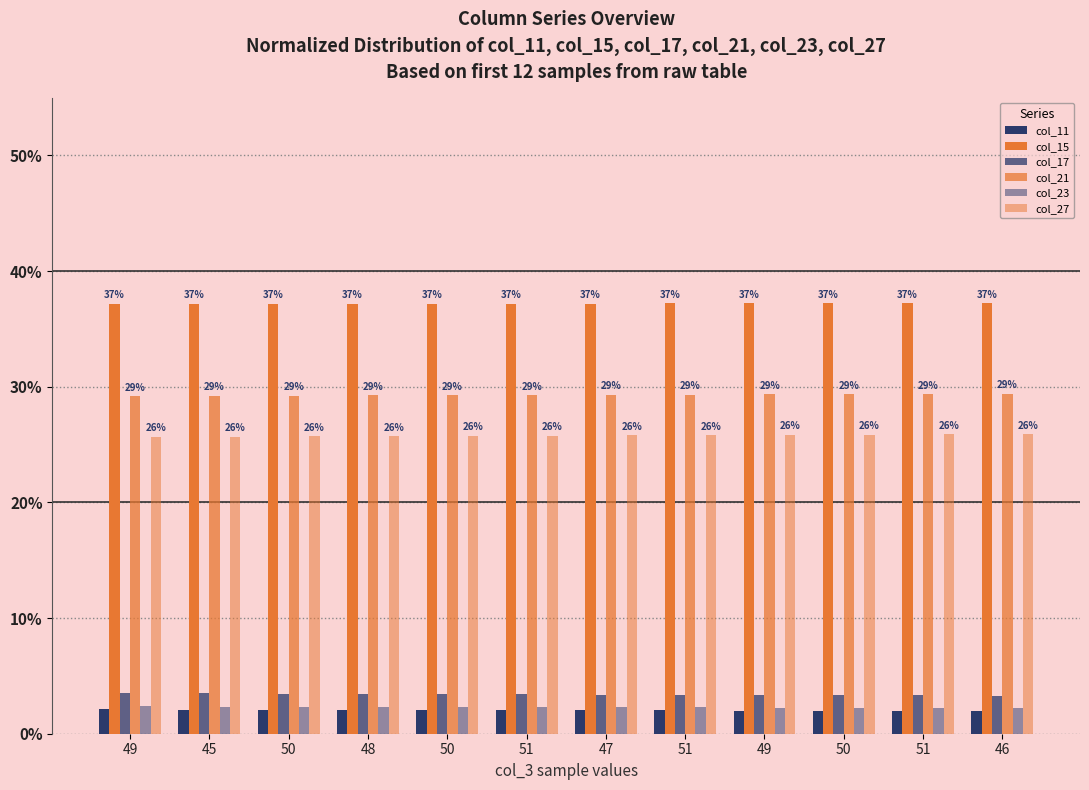

Reading right to left, list all the values displayed in this chart.

col_11: 46=2.0	51=2.0	50=2.0	49=2.0	51=2.0	47=2.0	51=2.0	50=2.0	48=2.1	50=2.1	45=2.1	49=2.1
col_15: 46=37.2	51=37.2	50=37.2	49=37.2	51=37.2	47=37.2	51=37.2	50=37.2	48=37.2	50=37.2	45=37.2	49=37.2
col_17: 46=3.3	51=3.3	50=3.3	49=3.4	51=3.4	47=3.4	51=3.4	50=3.4	48=3.4	50=3.5	45=3.5	49=3.5
col_21: 46=29.4	51=29.4	50=29.4	49=29.3	51=29.3	47=29.3	51=29.3	50=29.3	48=29.3	50=29.2	45=29.2	49=29.2
col_23: 46=2.2	51=2.2	50=2.3	49=2.3	51=2.3	47=2.3	51=2.3	50=2.3	48=2.3	50=2.3	45=2.4	49=2.4
col_27: 46=25.9	51=25.9	50=25.8	49=25.8	51=25.8	47=25.8	51=25.8	50=25.8	48=25.7	50=25.7	45=25.7	49=25.7